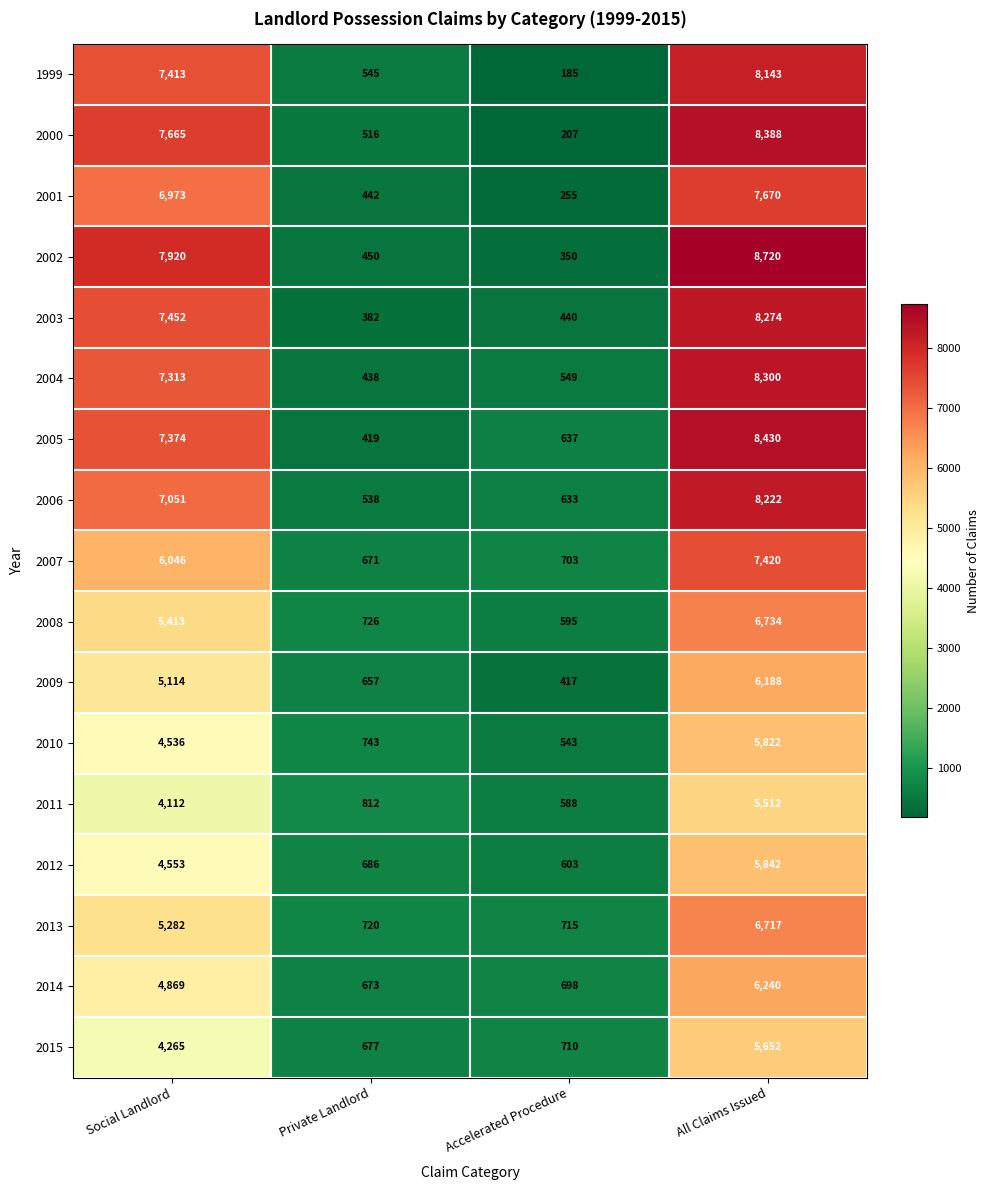

At how many categories does at least one series exceed 5734?

2